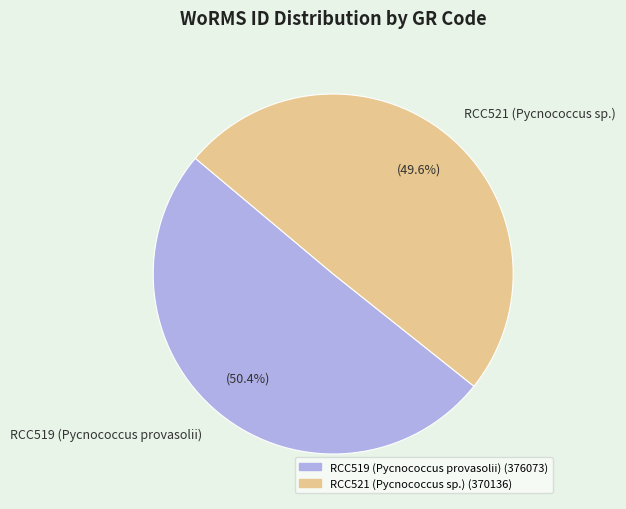

How many segments does this pie chart have?

2